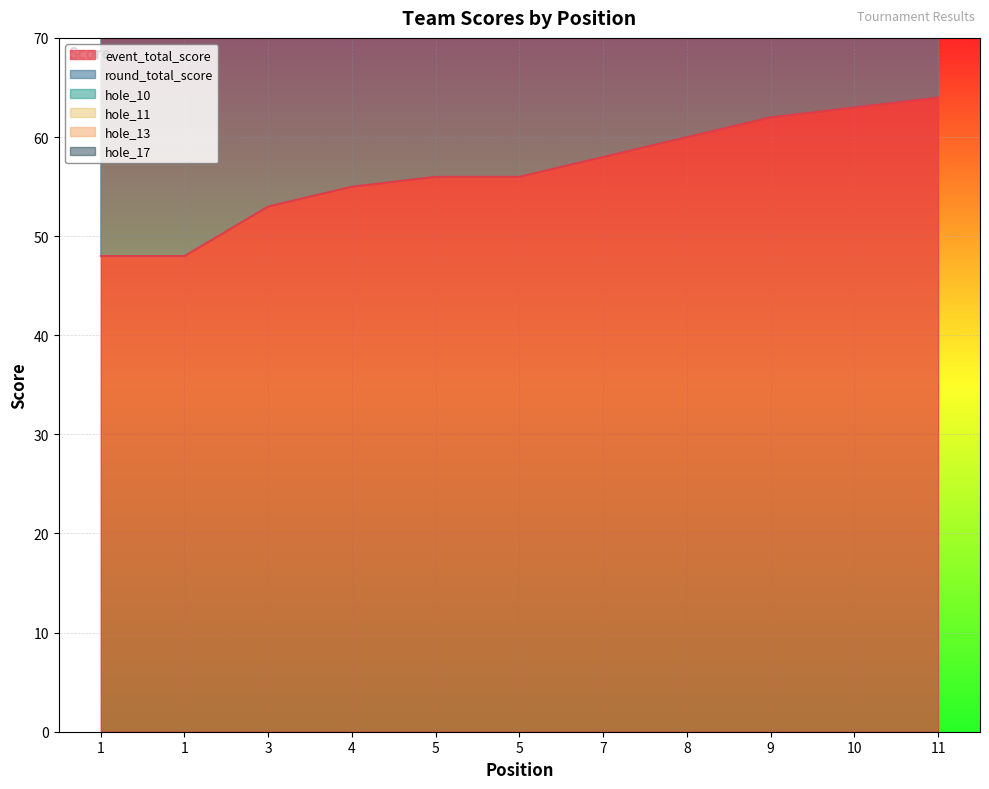

True or false: event_total_score has a value of 64 at 11.

True